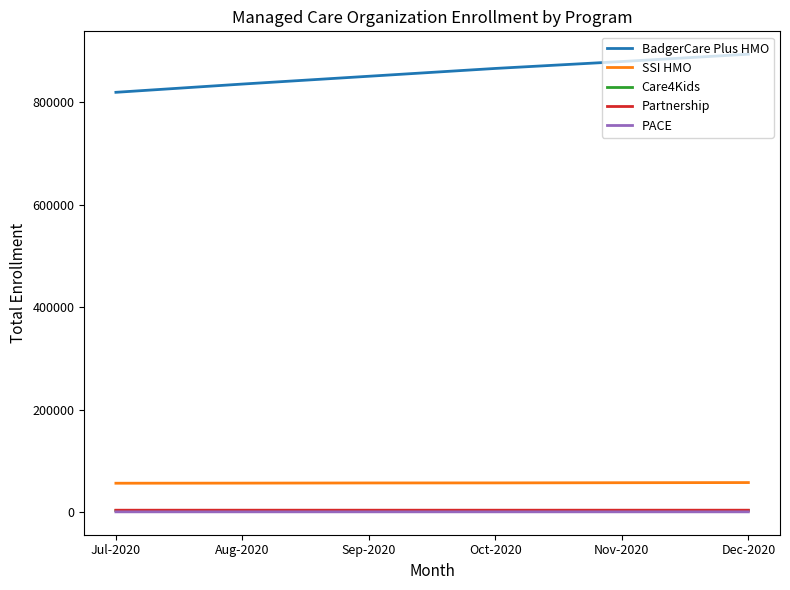

How many lines are shown in the chart?

5